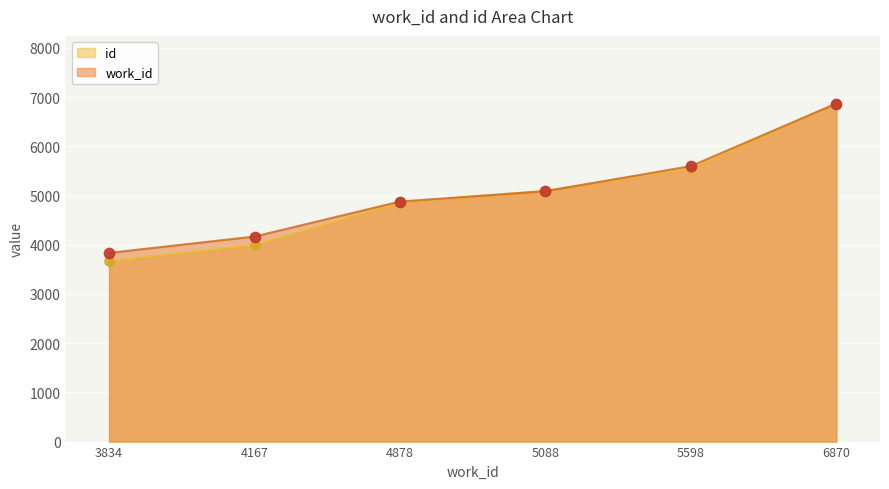

Which series contains the highest Y value?

work_id